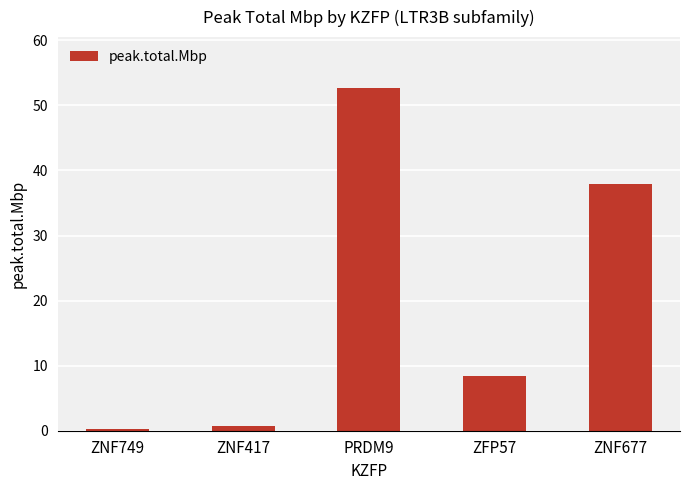

At which label is the value closest to 26?

ZNF677